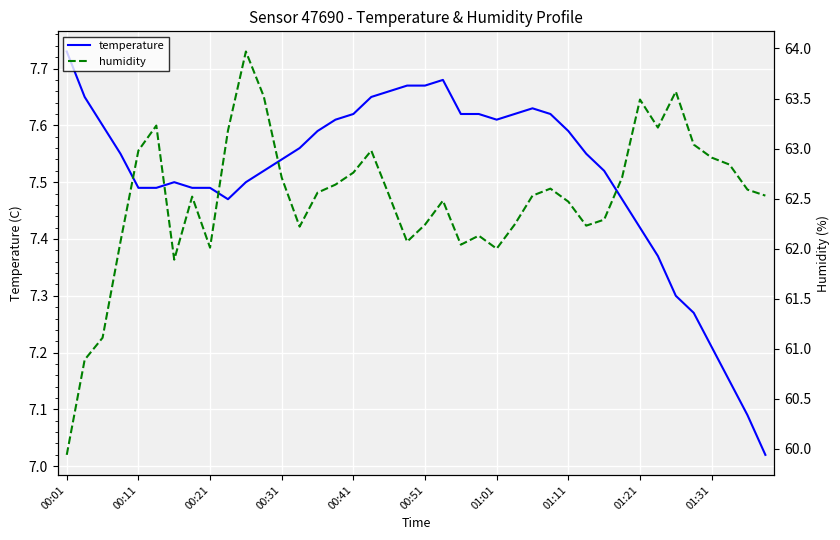

True or false: temperature has more than 2 points higher than both neighbors.

True